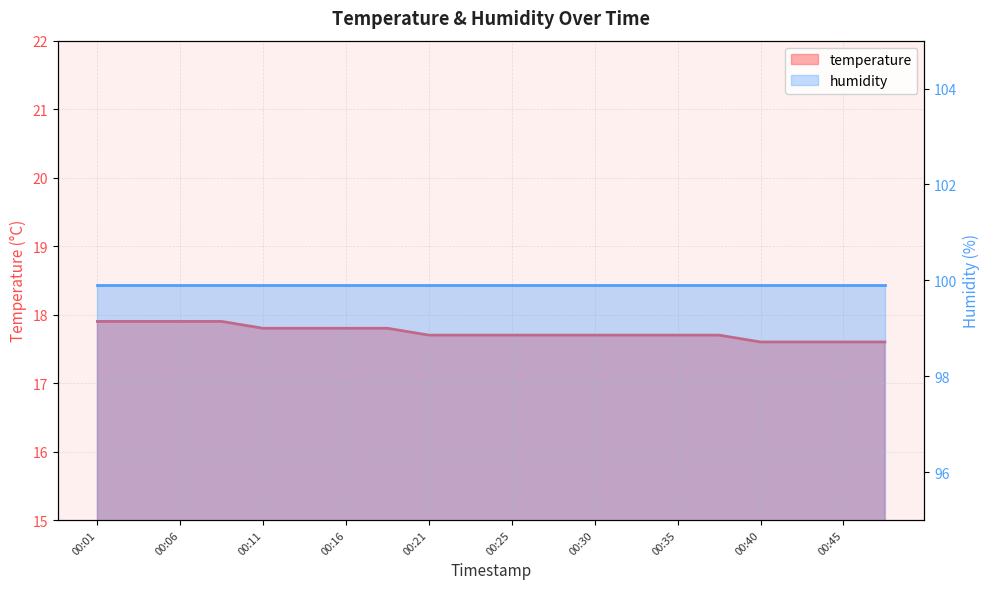

What is the sum of the values at 00:38 and 00:13?

35.5